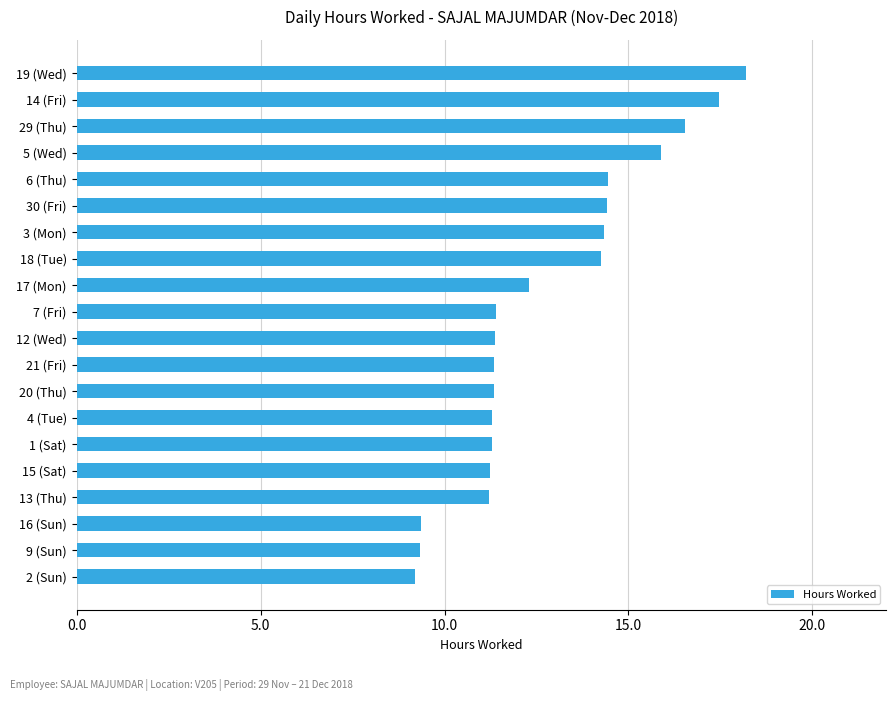

What is the average value?

12.8